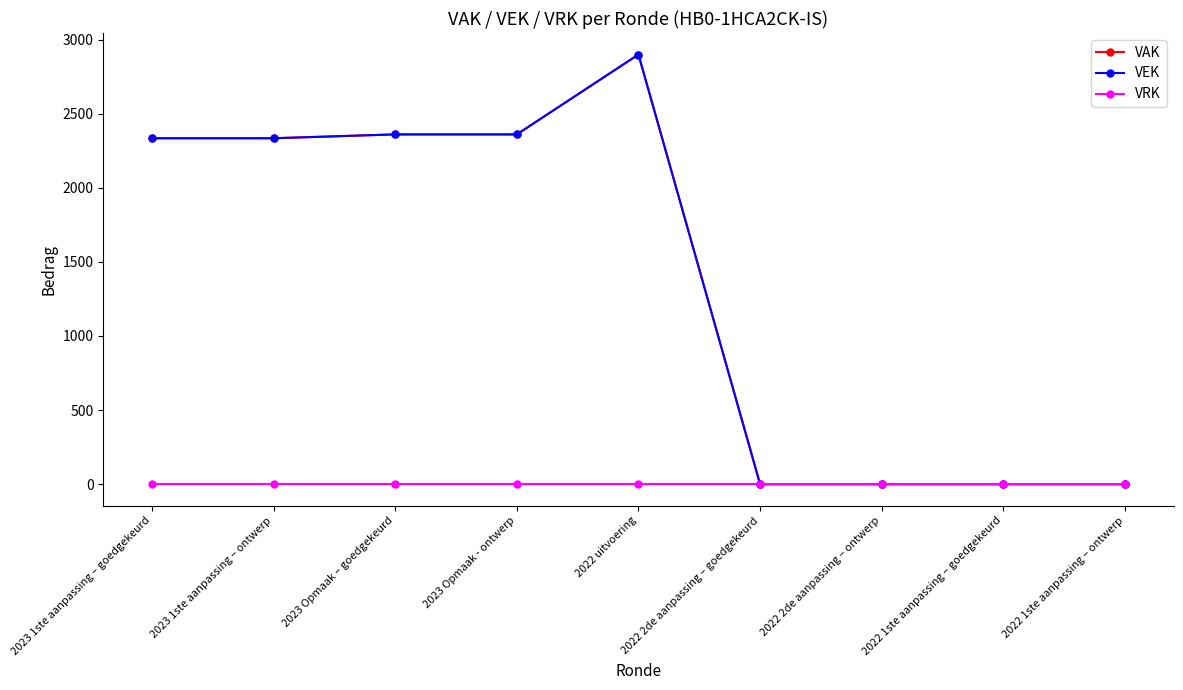

At how many categories does at least one series exceed 651?

5